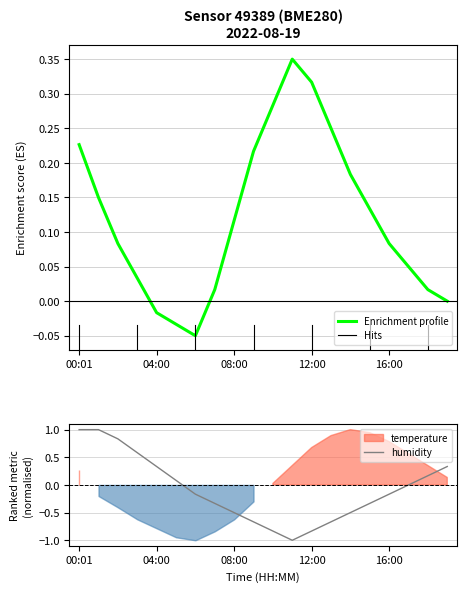

What is the highest value of the humidity series?

1.0